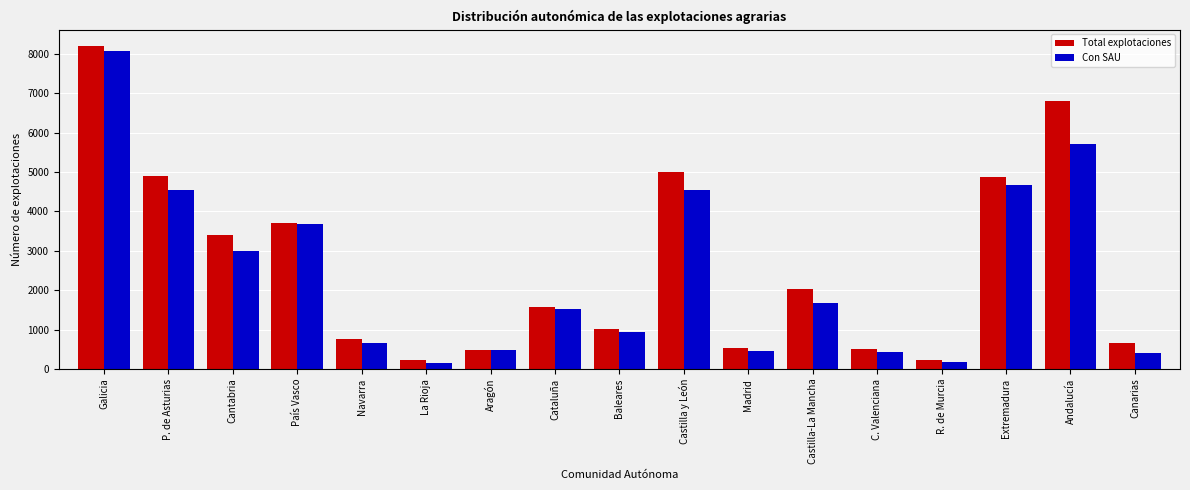

Read the Total explotaciones value at Aragón, to the nearest 10.

490